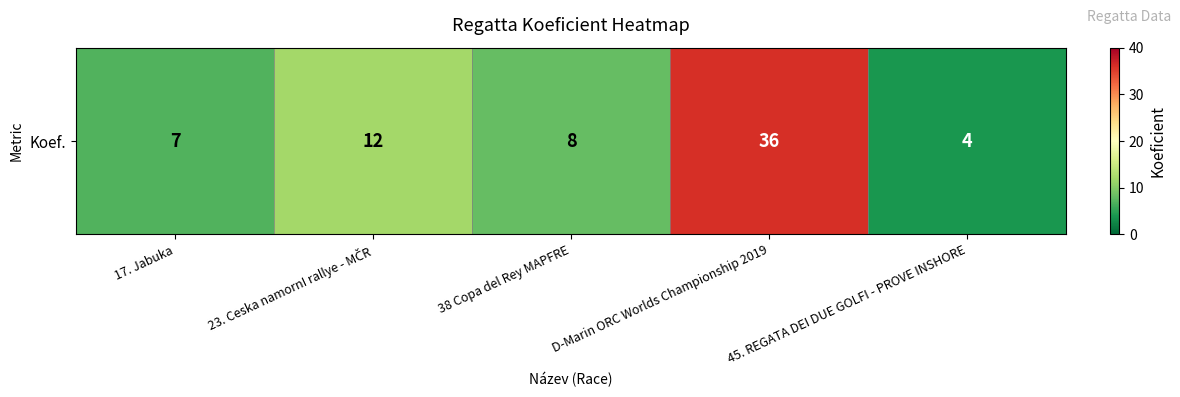

What is the ratio of the value at 38 Copa del Rey MAPFRE to the value at 17. Jabuka?

1.1